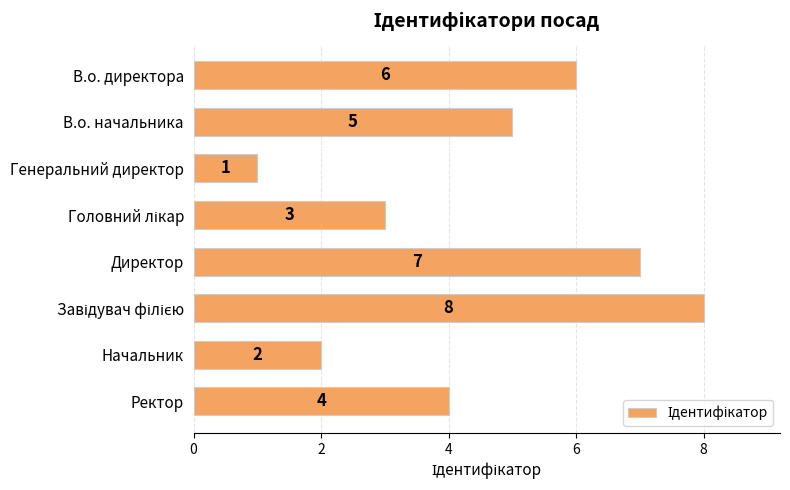

How many bars are there in total?

8